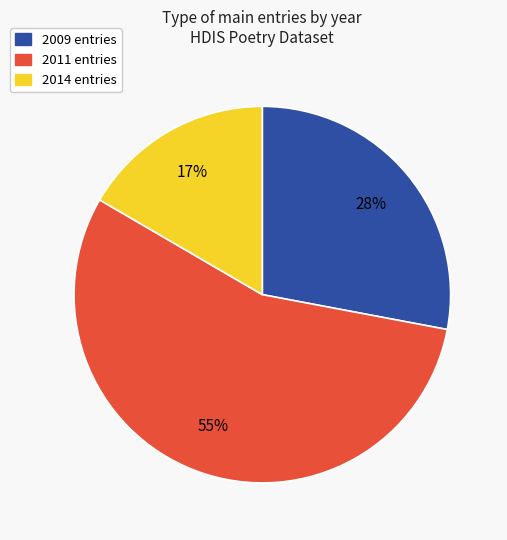

Is there any slice that represents more than half of the pie?

Yes